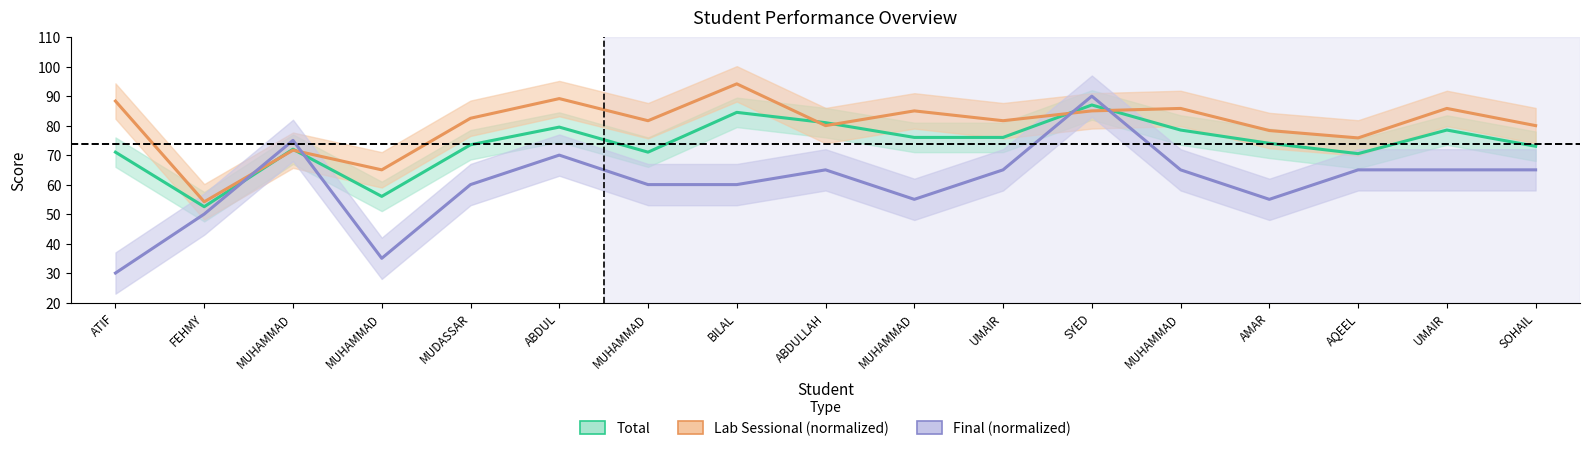

Which series has the widest spread of values?

Final (normalized)